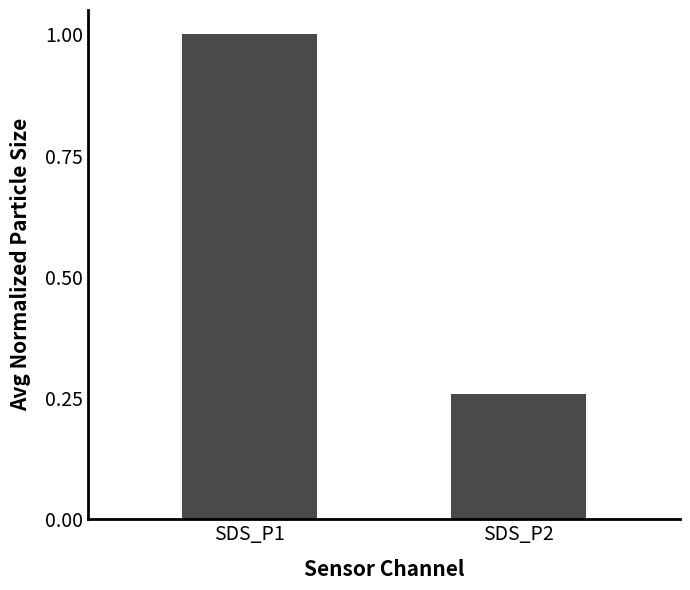

At which category does the chart reach its peak across all series?

SDS_P1